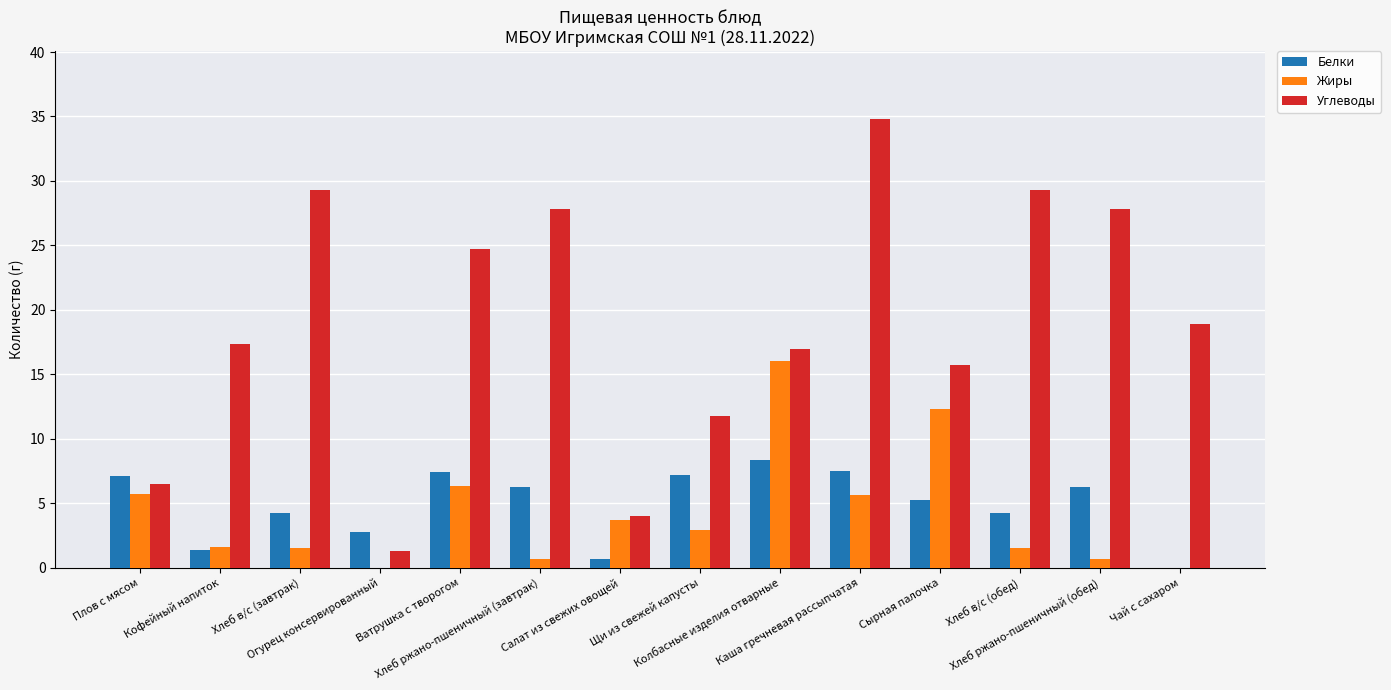

Which series has the largest total across all categories?

Углеводы